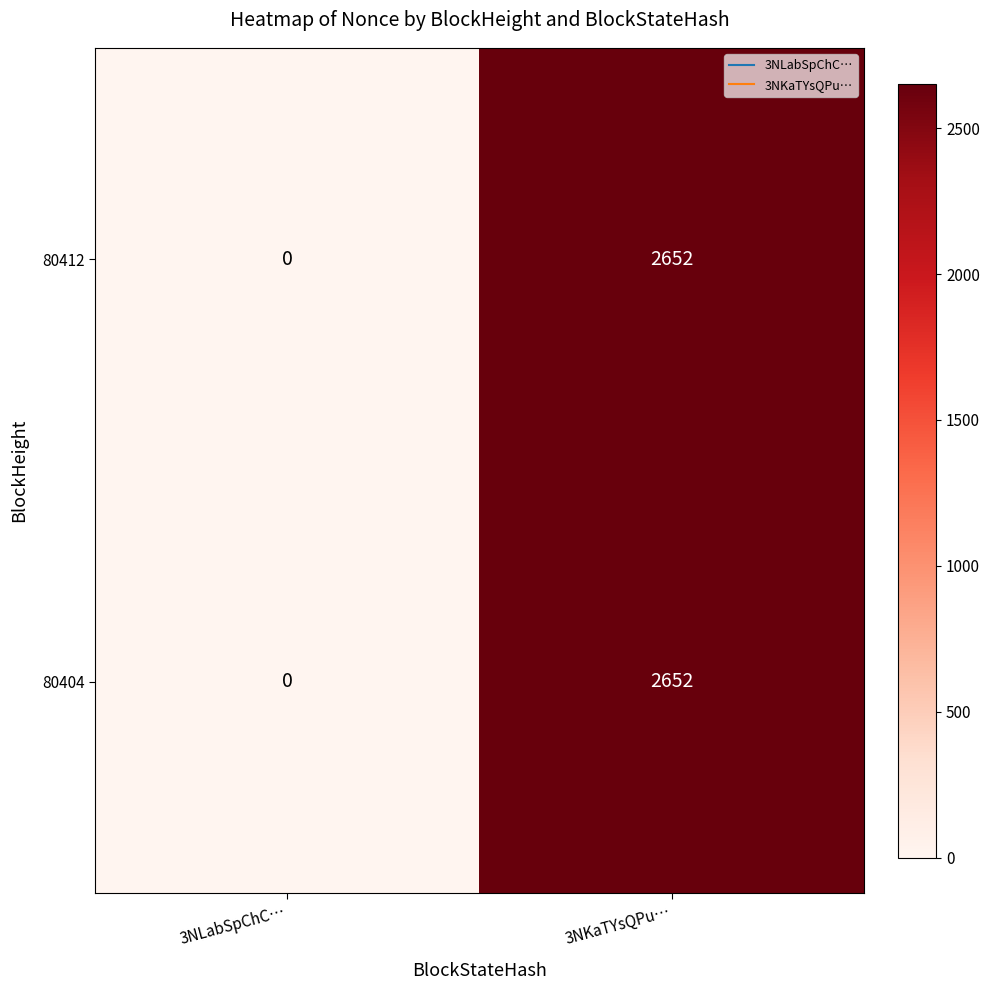

What is the sum of the 80404 values at 3NKaTYsQPu… and 3NLabSpChC…?

2652